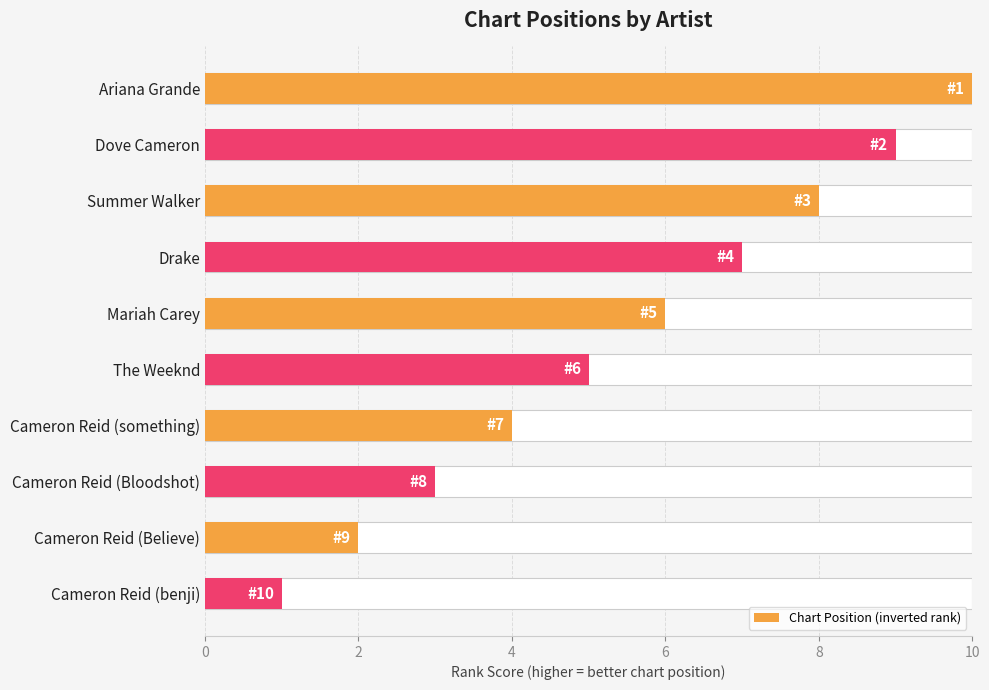

What is the approximate value at Cameron Reid (benji)?

1